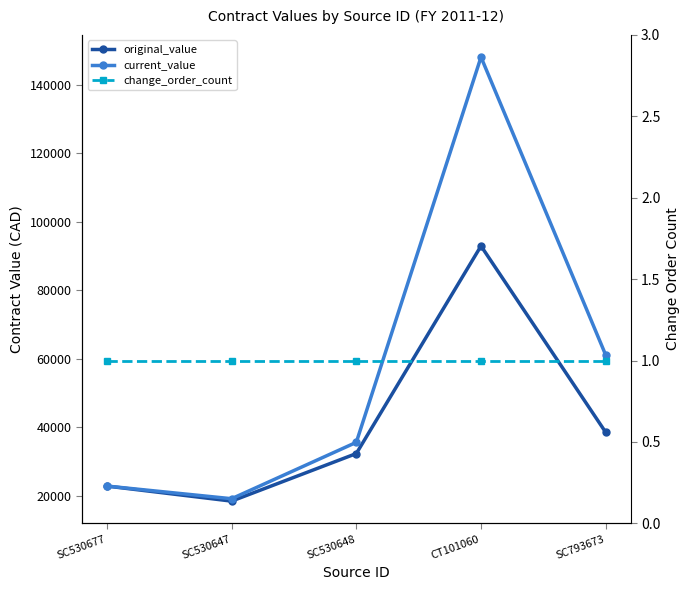

What is the smallest value displayed?

1.0